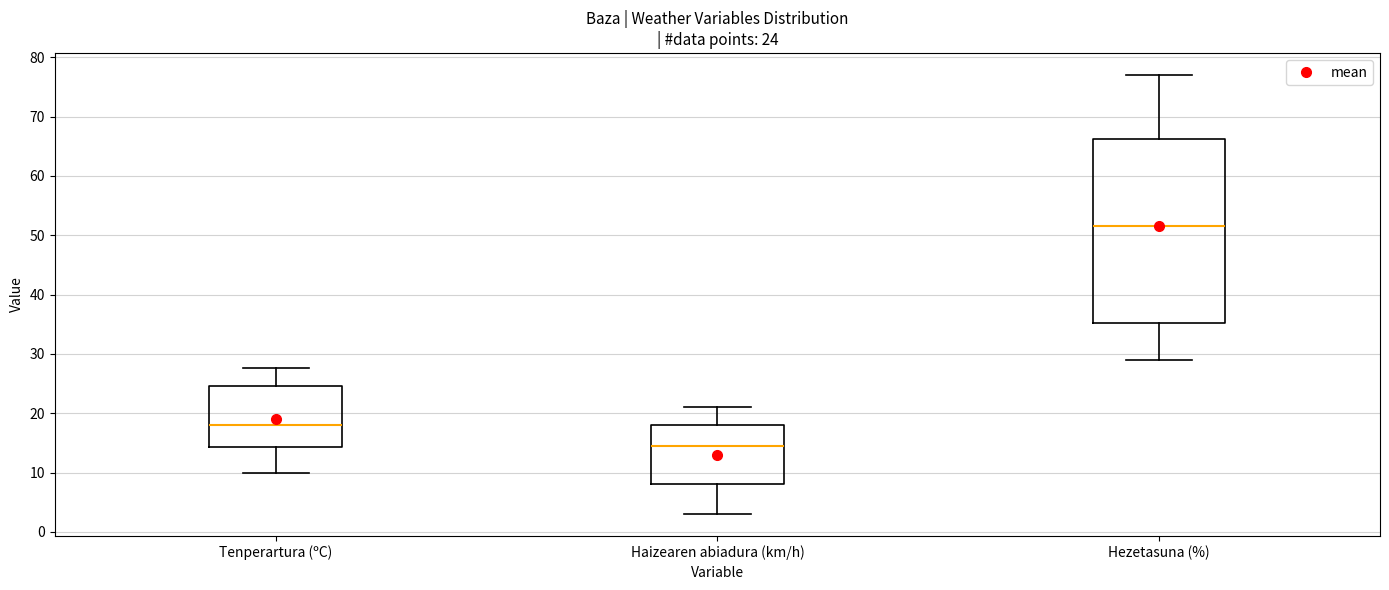

Which box's median line is the lowest?

Haizearen abiadura (km/h)